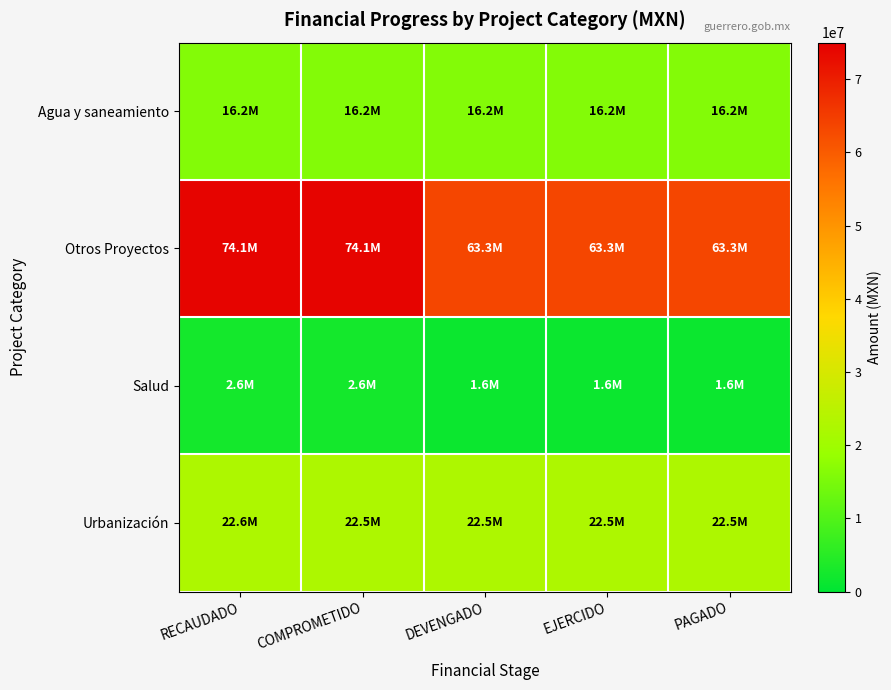

At which category is the sum across all series the highest?

RECAUDADO